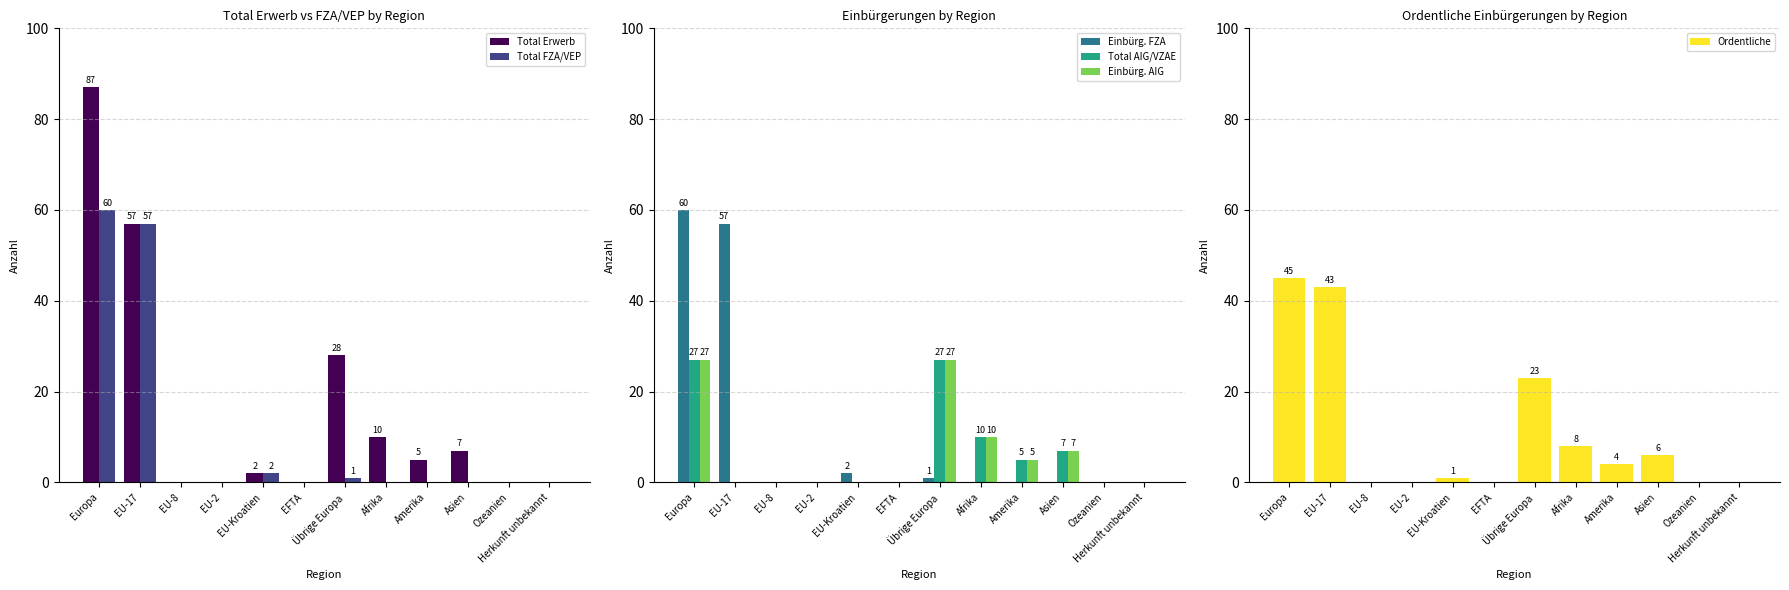

Reading left to right, what are all the values shown in this chart?

Total Erwerb: 87	57	0	0	2	0	28	10	5	7	0	0
Total FZA/VEP: 60	57	0	0	2	0	1	0	0	0	0	0
Einbürg. FZA: 60	57	0	0	2	0	1	0	0	0	0	0
Total AIG/VZAE: 27	0	0	0	0	0	27	10	5	7	0	0
Einbürg. AIG: 27	0	0	0	0	0	27	10	5	7	0	0
Ordentliche: 45	43	0	0	1	0	23	8	4	6	0	0